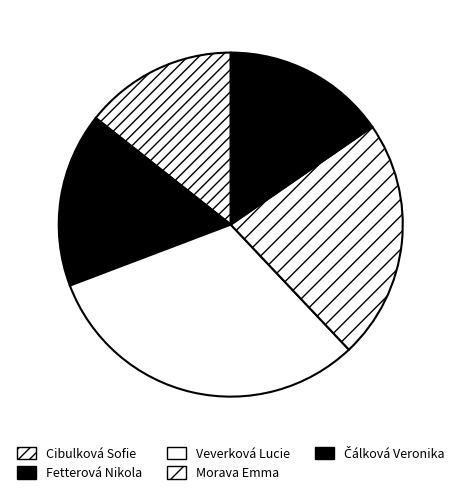

What percentage is the Cibulková Sofie slice, to the nearest percent?

14%